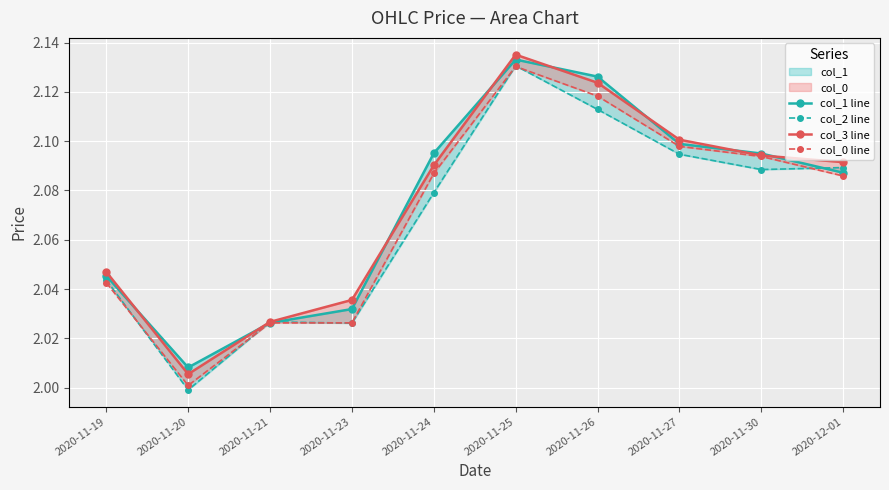

Which series has the widest spread of values?

col_2 line